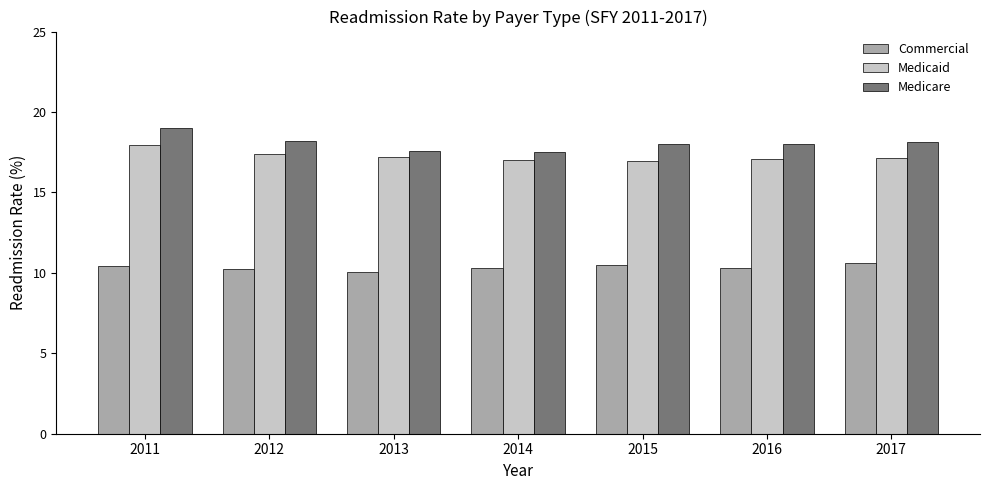

Count the number of categories in the chart.

7